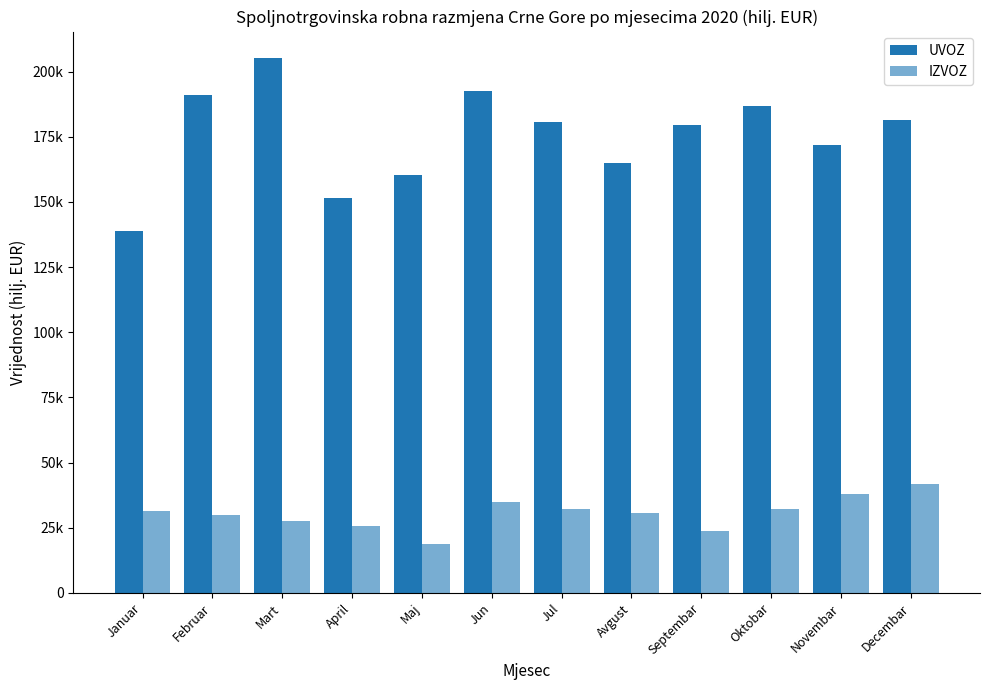

The value of UVOZ at Avgust is 164878.3. True or false?

True